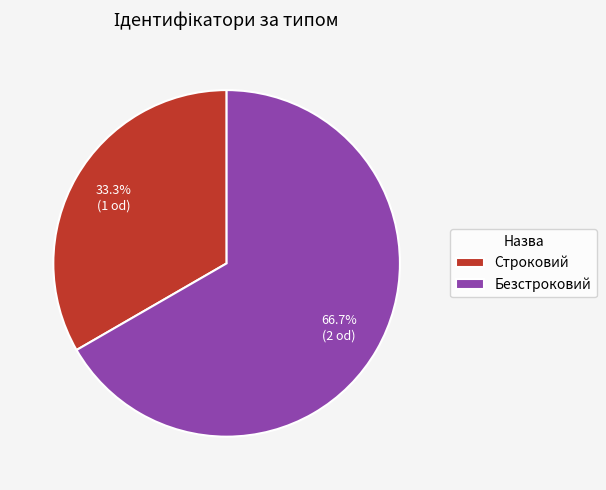

Approximately how many times larger is the value at Безстроковий compared to Строковий?

2.0